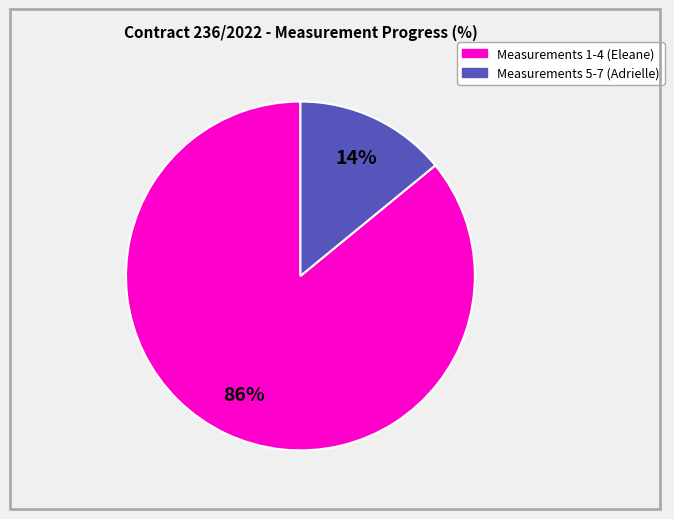

How many segments does this pie chart have?

2